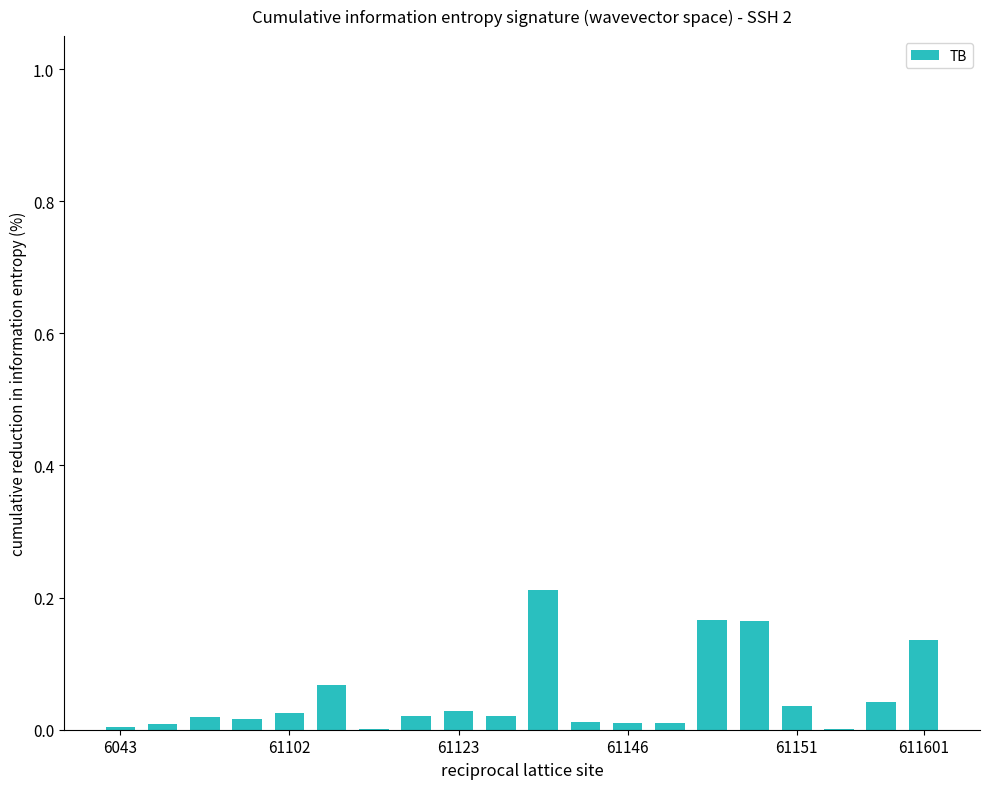

Are the bars horizontal?

No